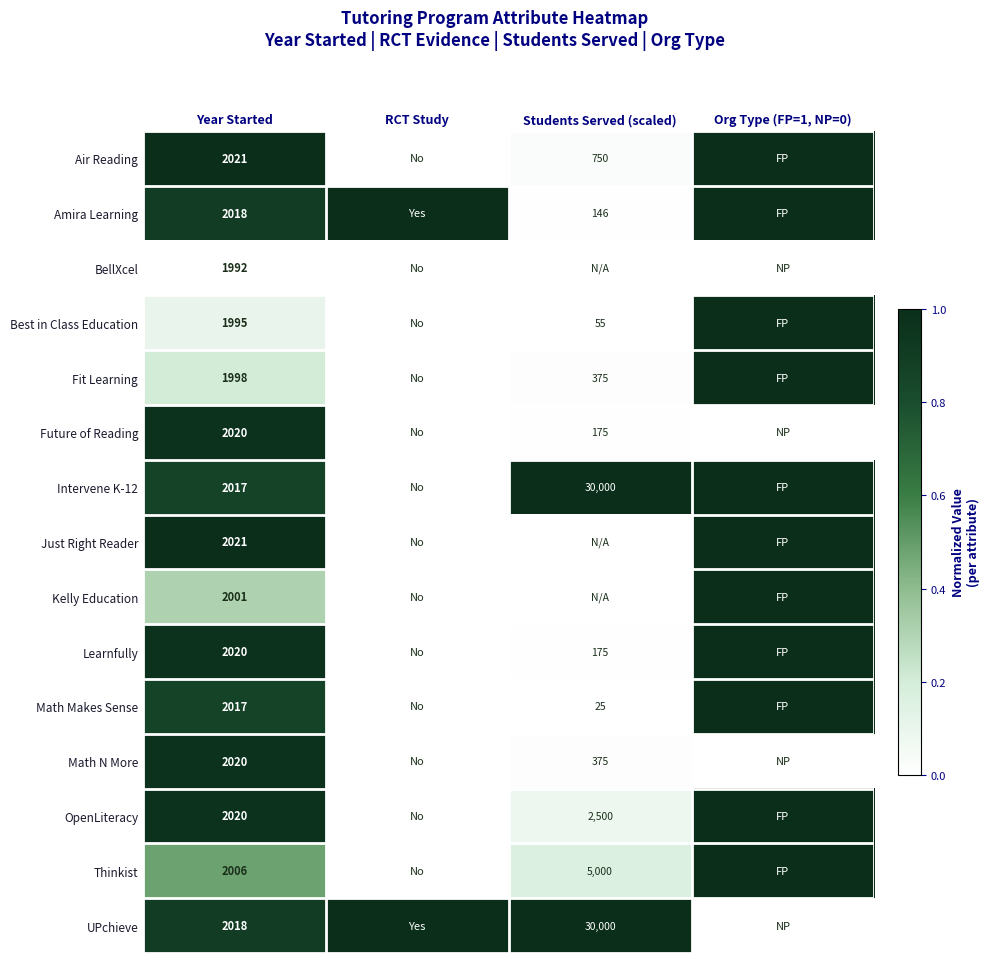

At which category is the sum across all series the highest?

Org Type (FP=1, NP=0)